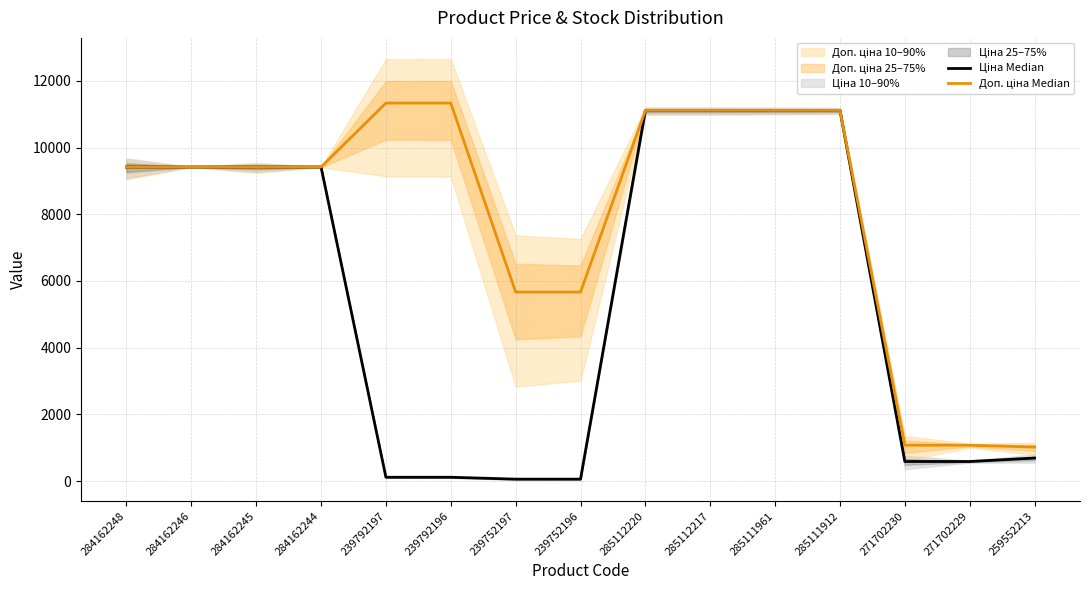

List the series in order of their overall mean, lowest first.

Ціна Median, Доп. ціна Median